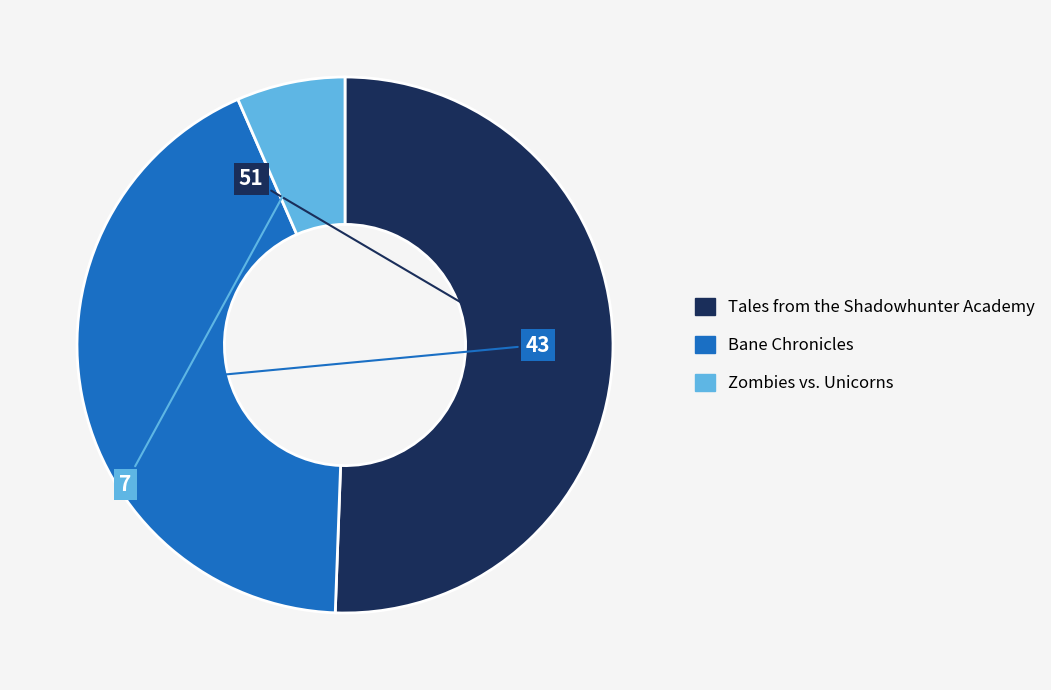

True or false: Bane Chronicles accounts for 38% of the total.

False